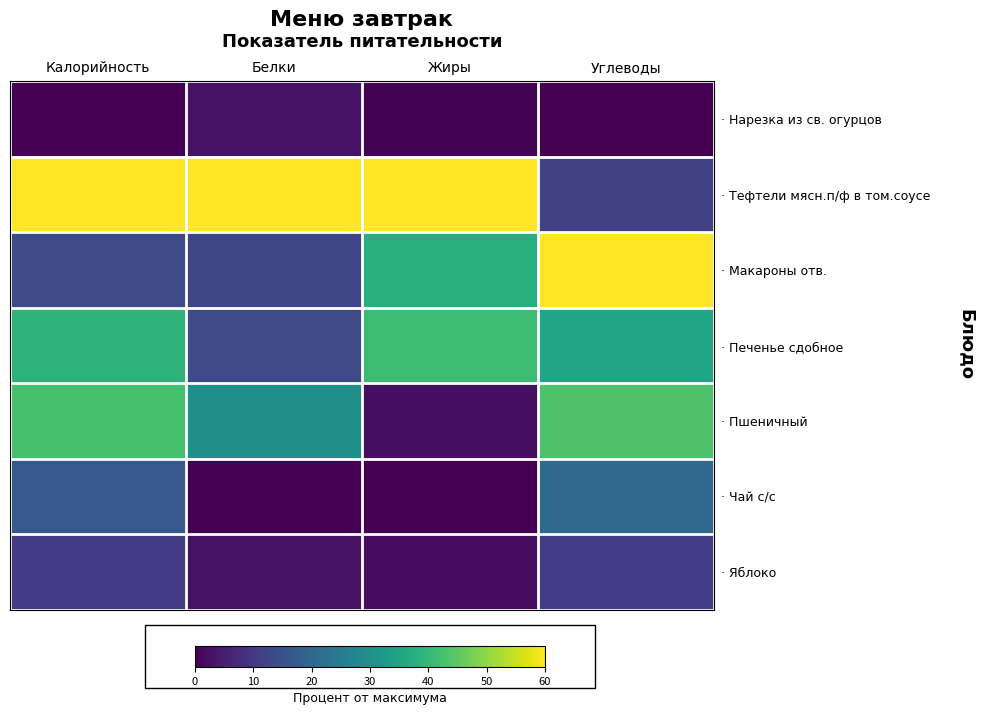

Reading left to right, list all the values displayed in this chart.

· Нарезка из св. огурцов: Калорийность=0.0	Белки=2.9	Жиры=0.3	Углеводы=0.0
· Тефтели мясн.п/ф в том.соусе: Калорийность=60.0	Белки=60.0	Жиры=60.0	Углеводы=11.9
· Макароны отв.: Калорийность=13.7	Белки=12.6	Жиры=37.8	Углеводы=60.0
· Печенье сдобное: Калорийность=38.9	Белки=13.9	Жиры=41.1	Углеводы=35.4
· Пшеничный: Калорийность=42.4	Белки=29.9	Жиры=2.1	Углеводы=43.3
· Чай с/с: Калорийность=16.6	Белки=0.0	Жиры=0.0	Углеводы=20.5
· Яблоко: Калорийность=10.4	Белки=2.6	Жиры=1.8	Углеводы=11.1